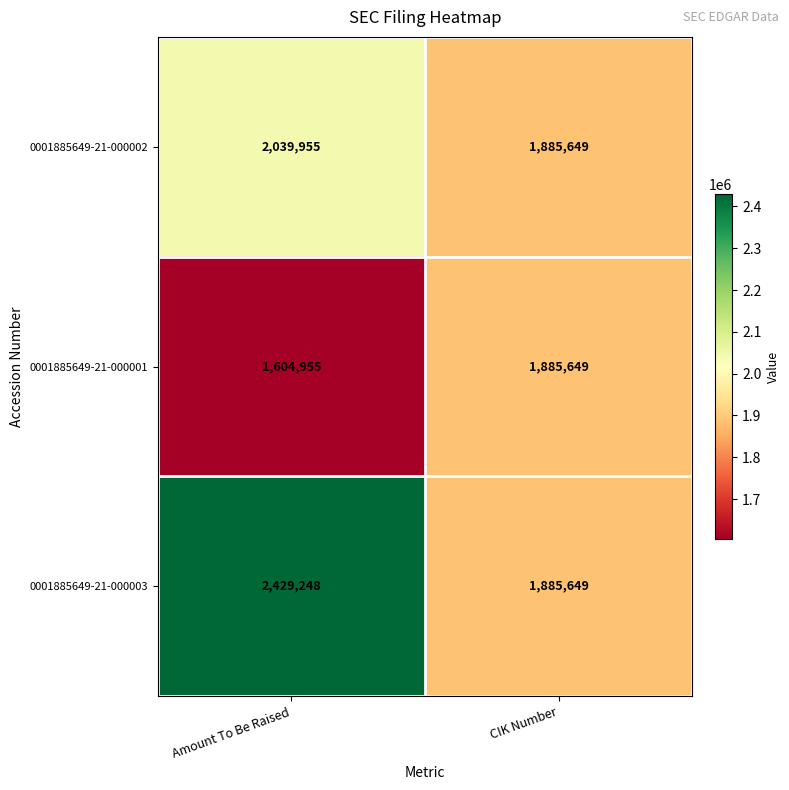

What is the difference between the maximum and minimum values in the 0001885649-21-000002 series?

154306